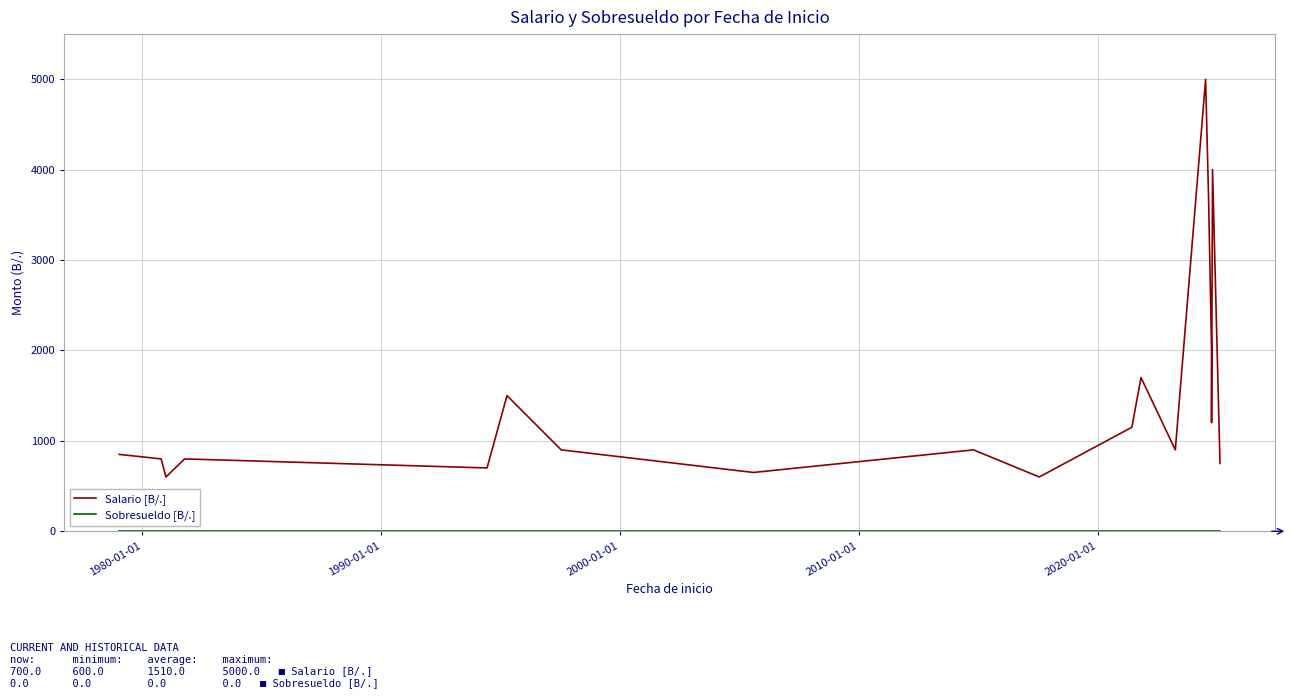

What is the value of the Salario [B/.] point at the 6th from the left?

1500